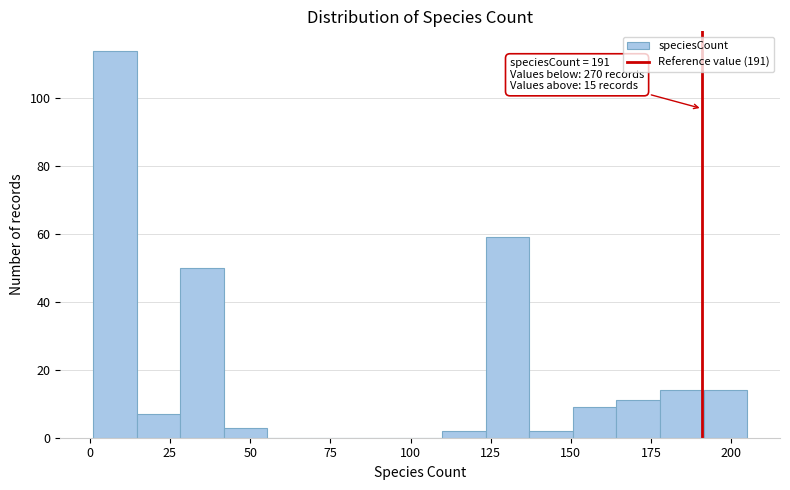

Around what value on the x-axis is the tallest bar? Give the approximate position of its centre, as read against the axis.

10